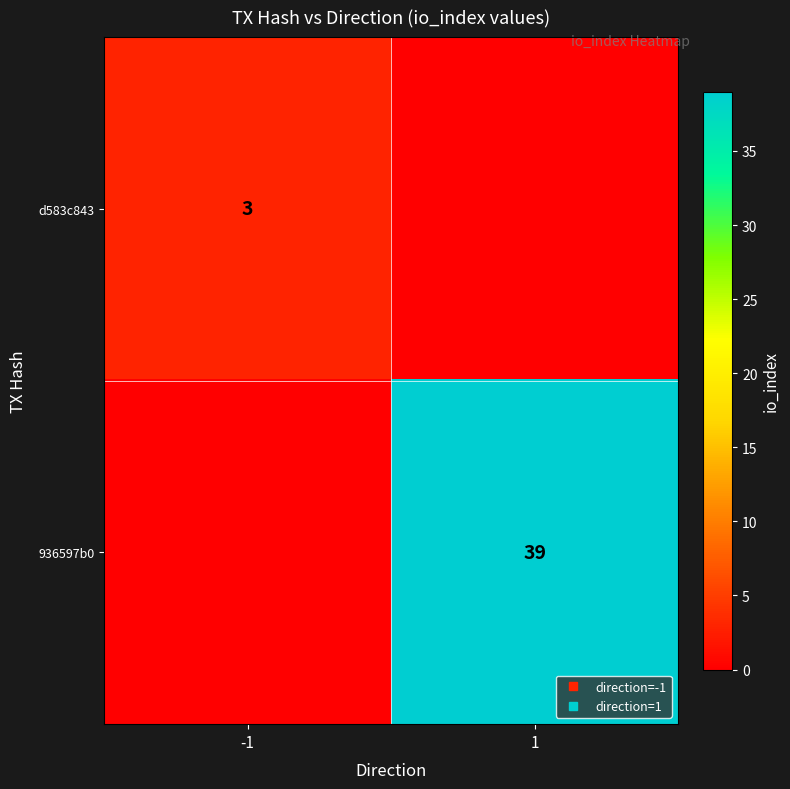

What is the difference between the 936597b0 values at -1 and 1?

39